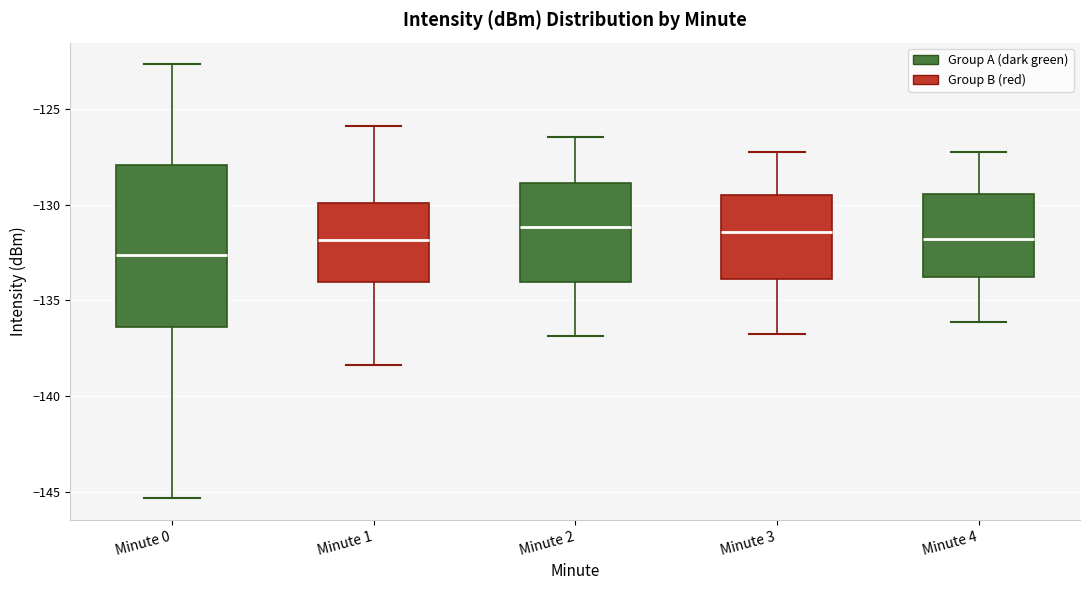

Where does the upper whisker of the box for Minute 3 end on the y-axis? The values are not printed on the chart, so give them approximately, as read against the axis.

-127.0